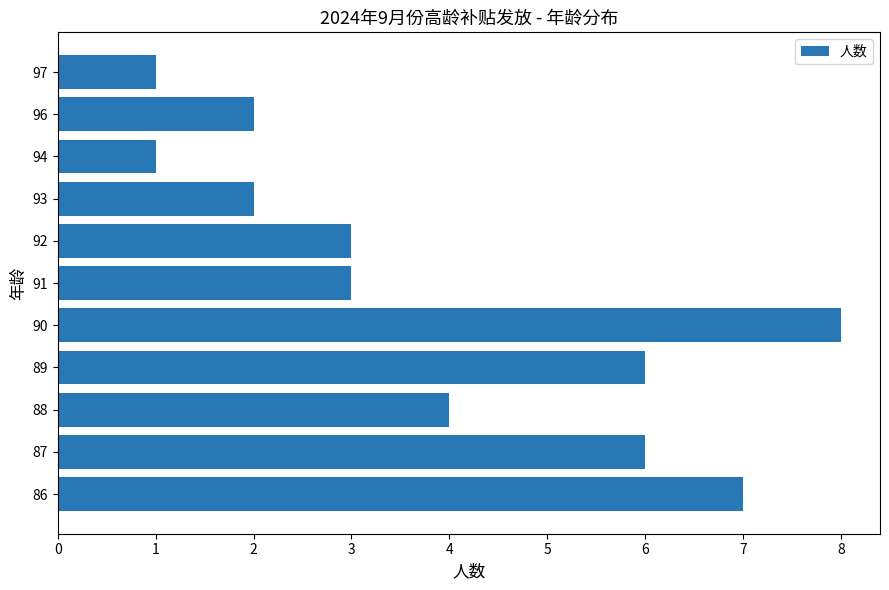

True or false: the data shows 7 at 86.

True